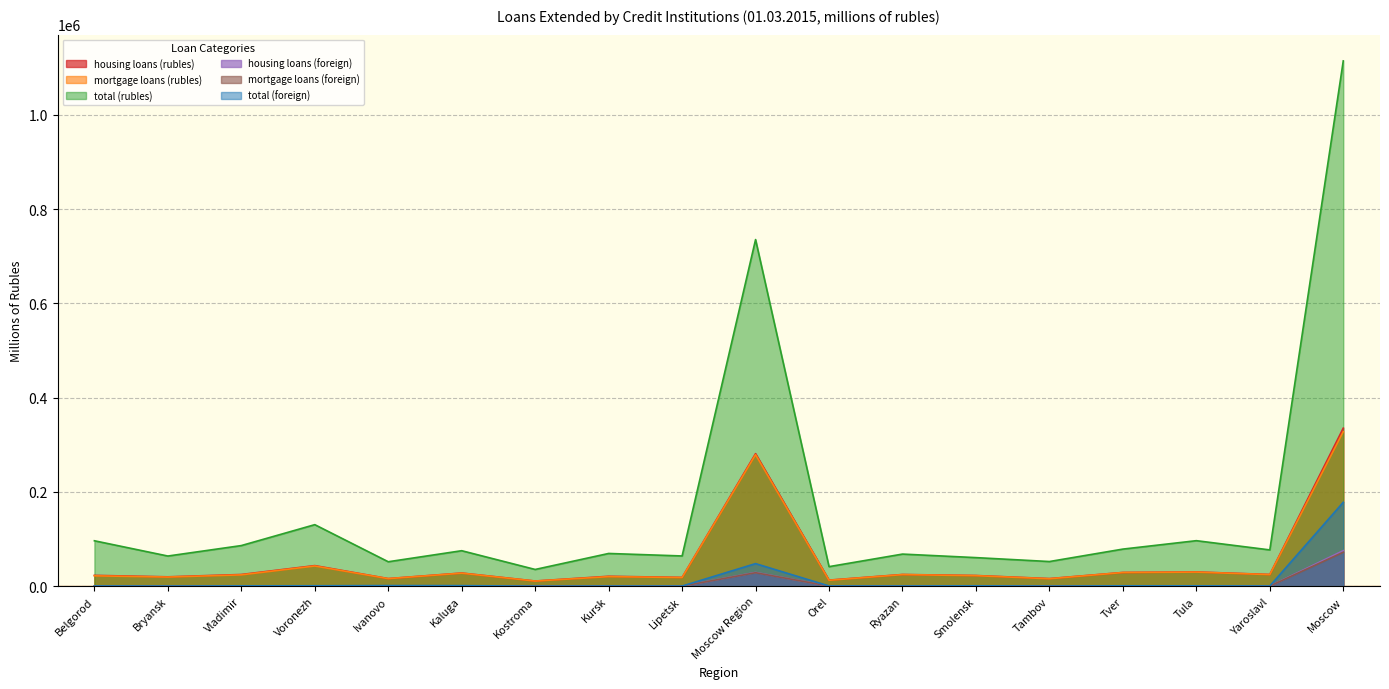

How many lines are shown in the chart?

6